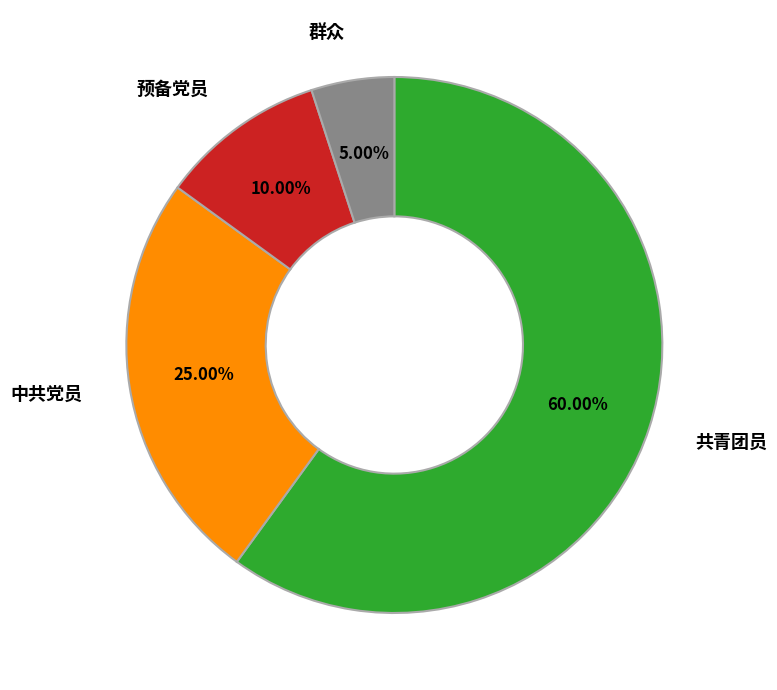

To the nearest percent, what is the average slice percentage?

25%